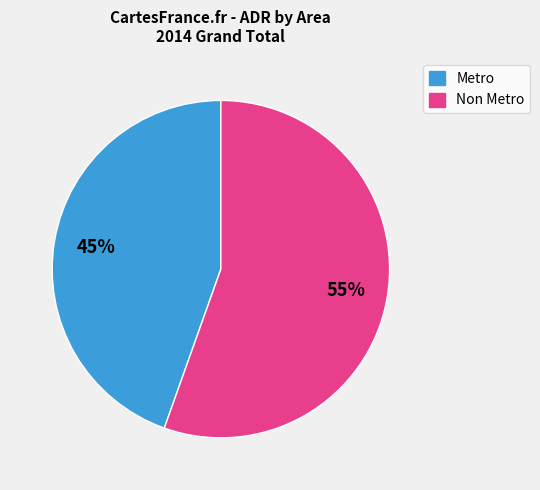

Does any single category account for the majority?

Yes